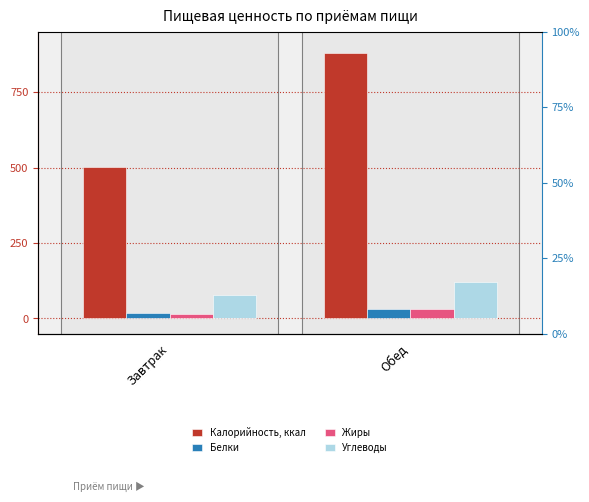

What are all the series names shown in the legend?

Калорийность, ккал, Белки, Жиры, Углеводы